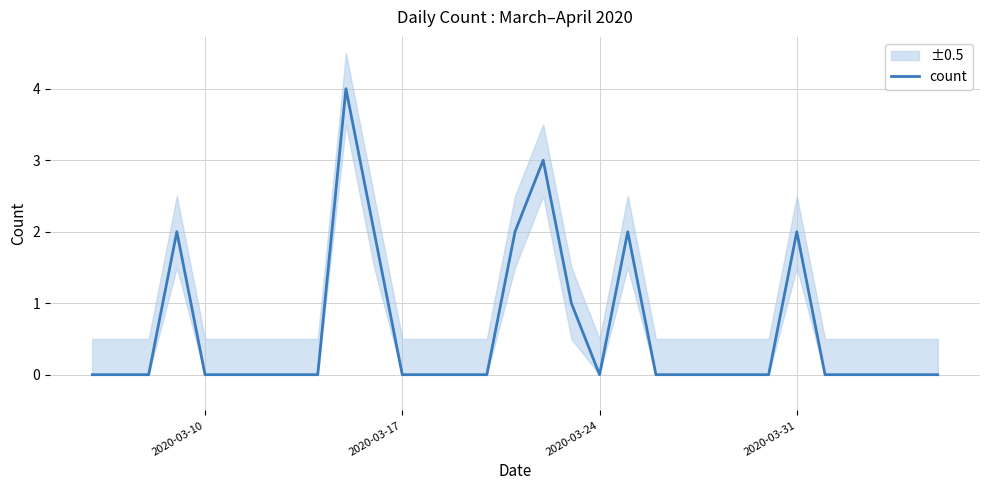

How many lines are shown in the chart?

1